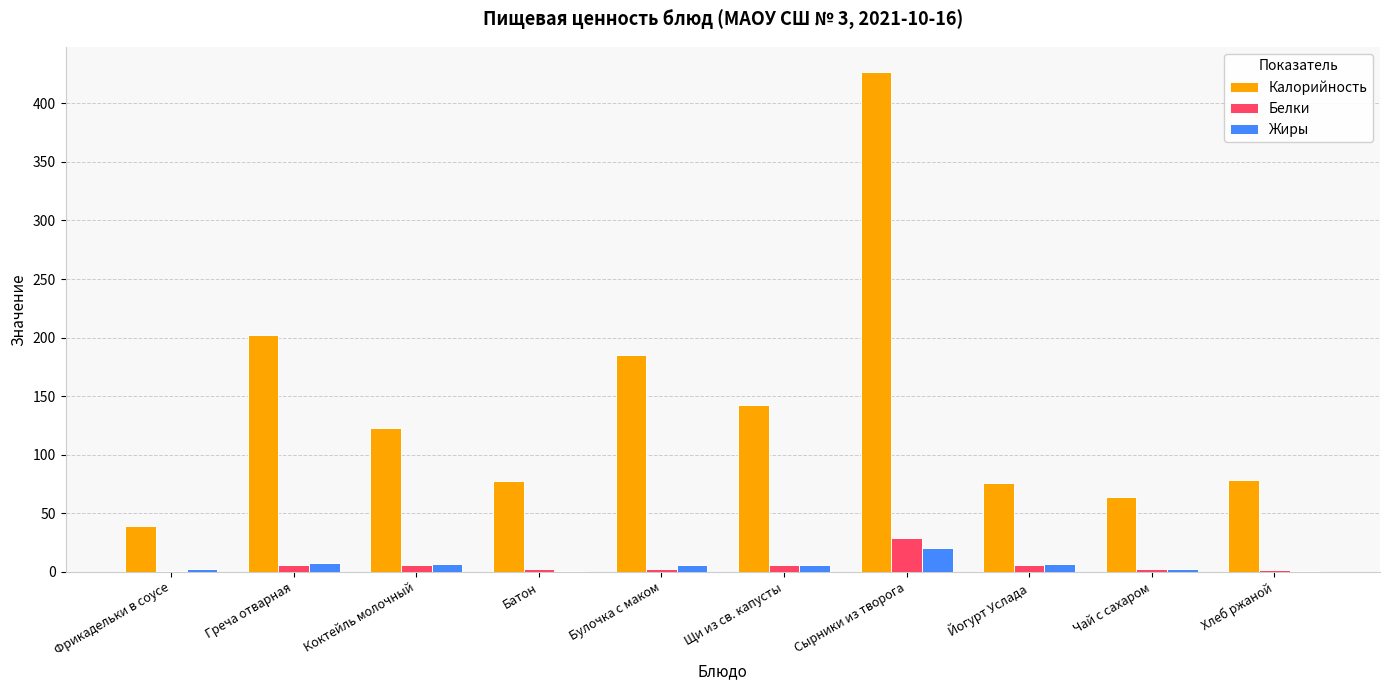

Which series has the largest total across all categories?

Калорийность